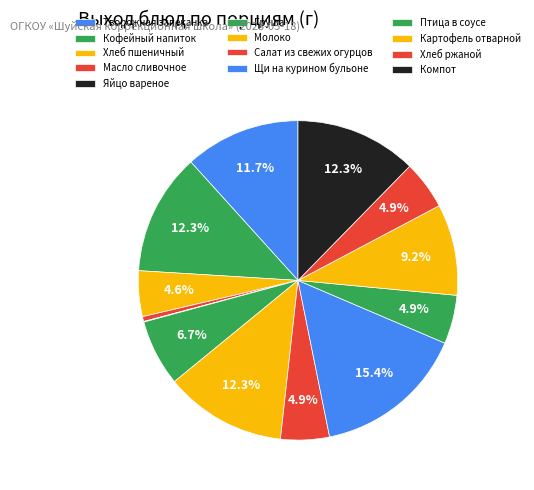

Rank the categories by value from highest to lowest.

Щи на курином бульоне, Кофейный напиток, Молоко, Компот, Творожная запеканка, Картофель отварной, Груша, Салат из свежих огурцов, Птица в соусе, Хлеб ржаной, Хлеб пшеничный, Масло сливочное, Яйцо вареное